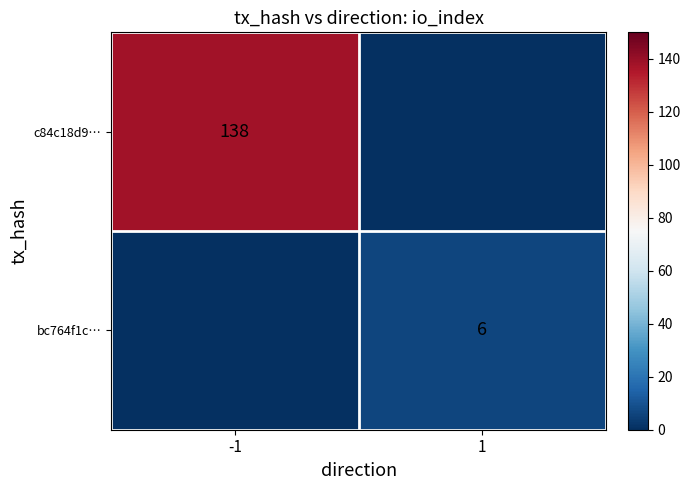

What is the difference between the highest and lowest values at 1?

6